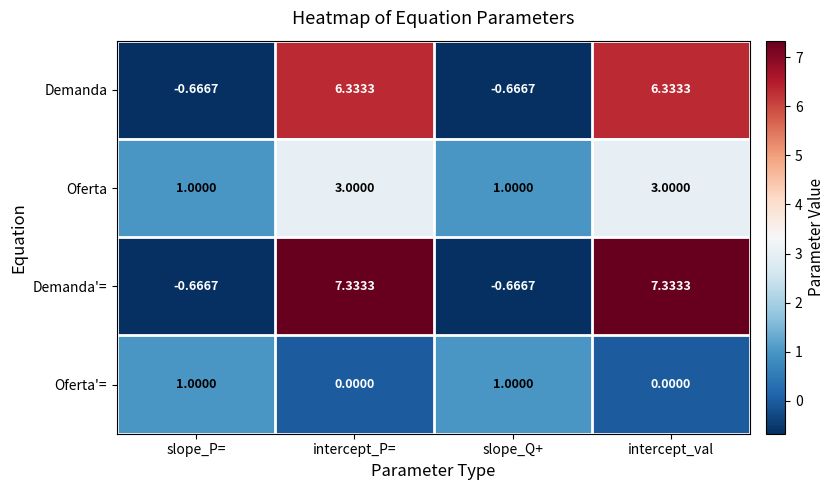

Is the value of Demanda'= at slope_P= greater than the value of Oferta'= at slope_Q+?

No